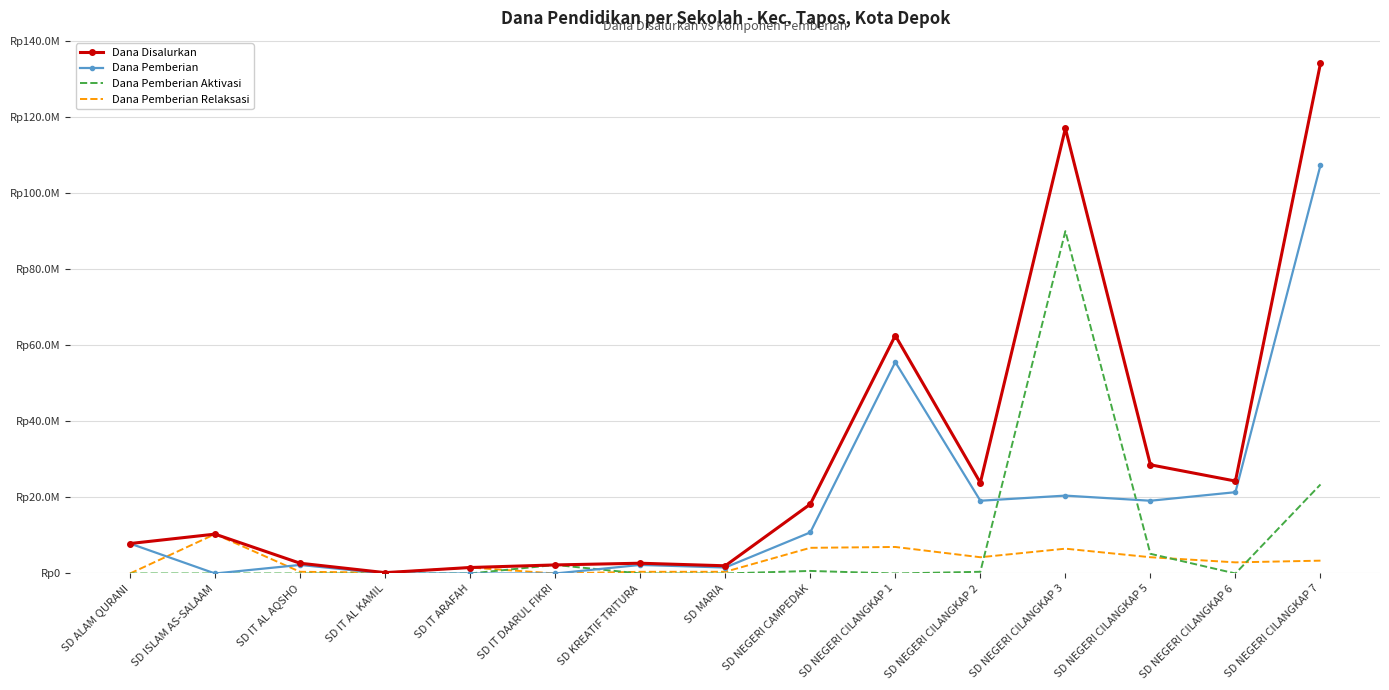

How many times do Dana Pemberian Aktivasi and Dana Pemberian cross each other?

3